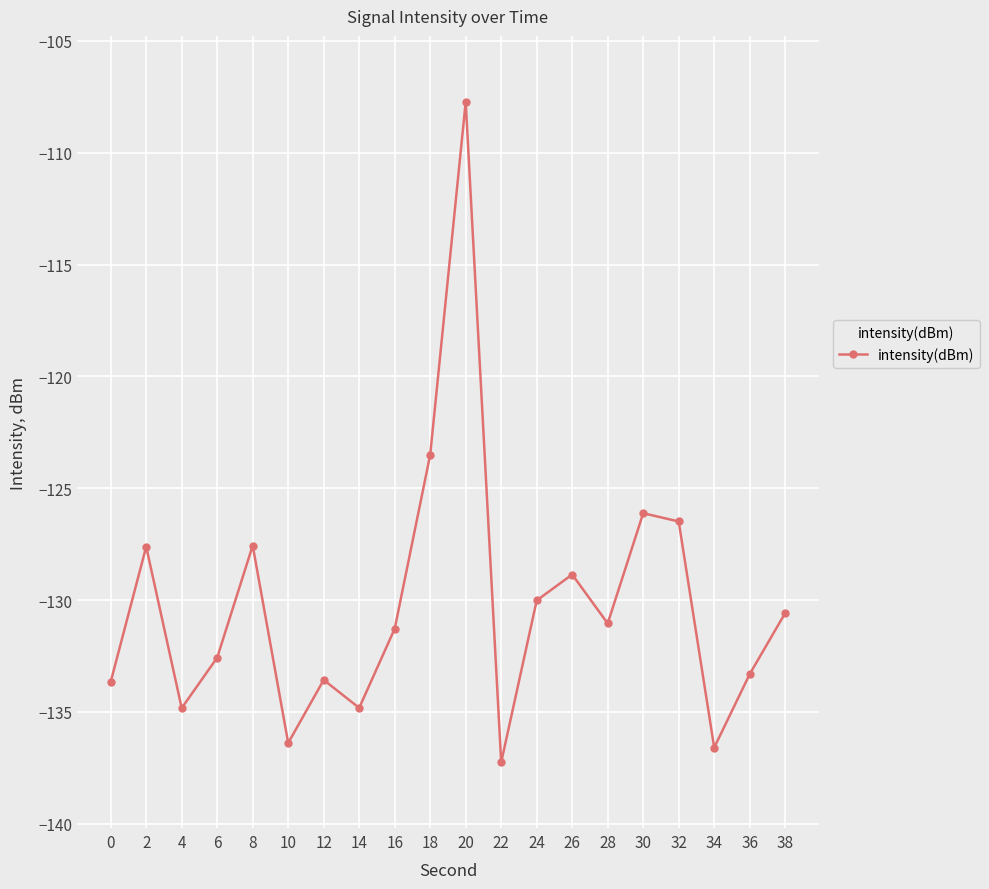

How many interior local valleys (lower than both neighbors) does the data have?

6